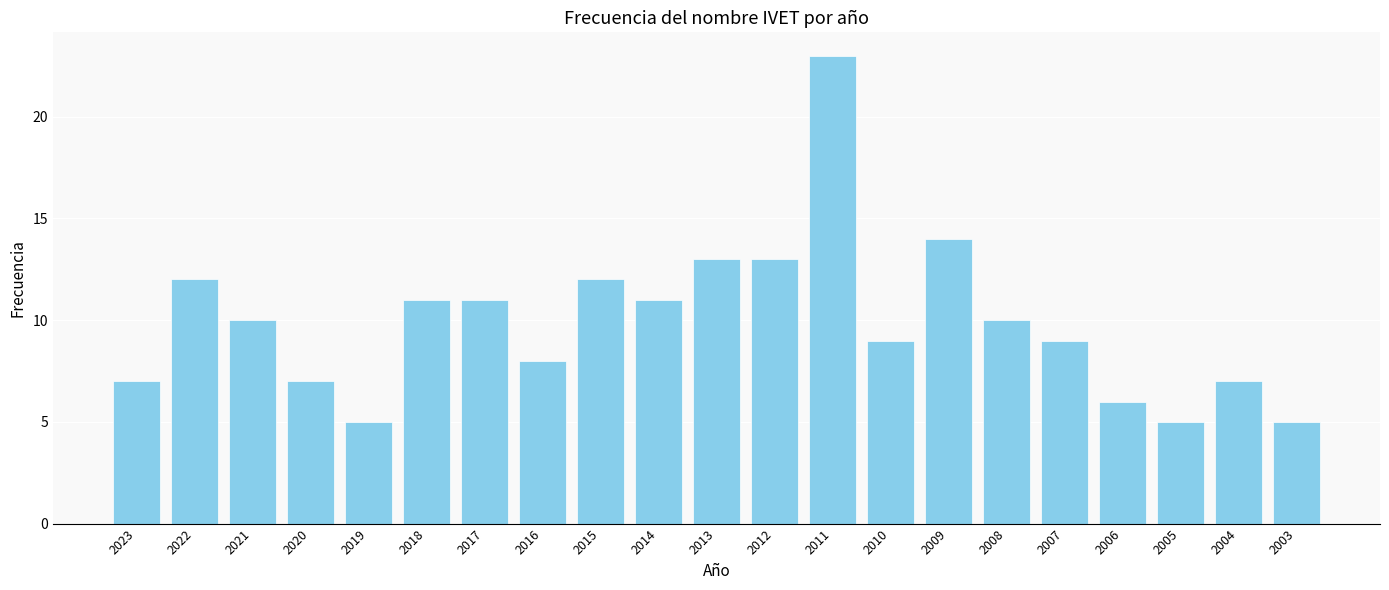

What is the change in value from 2020 to 2010?

+2